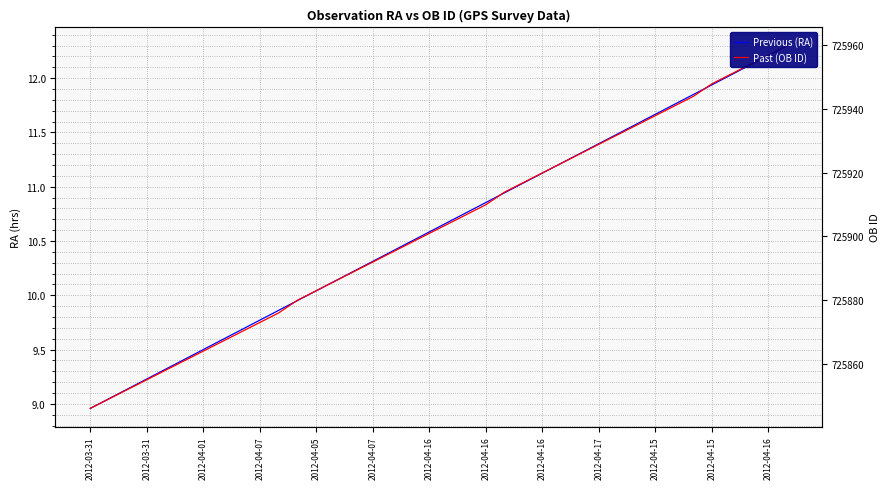

List the series in order of their peak value, lowest first.

Previous (RA), Past (OB ID)